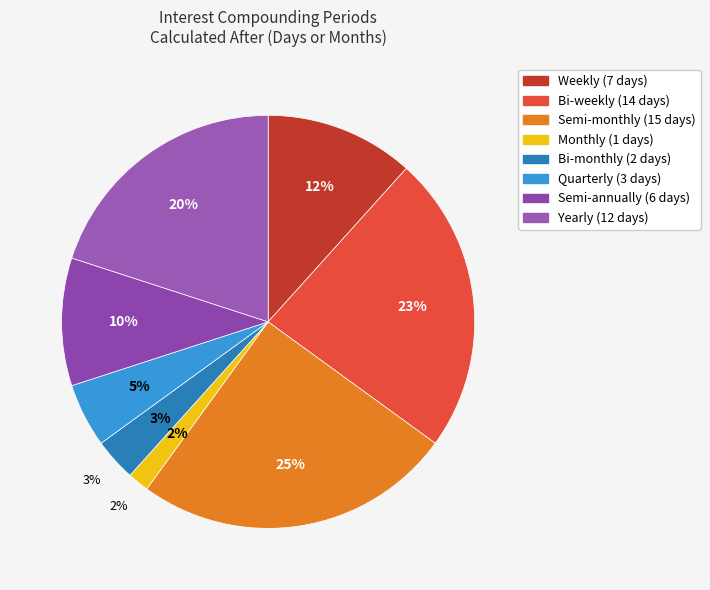

Is it true that Bi-monthly is 3% of the pie?

True